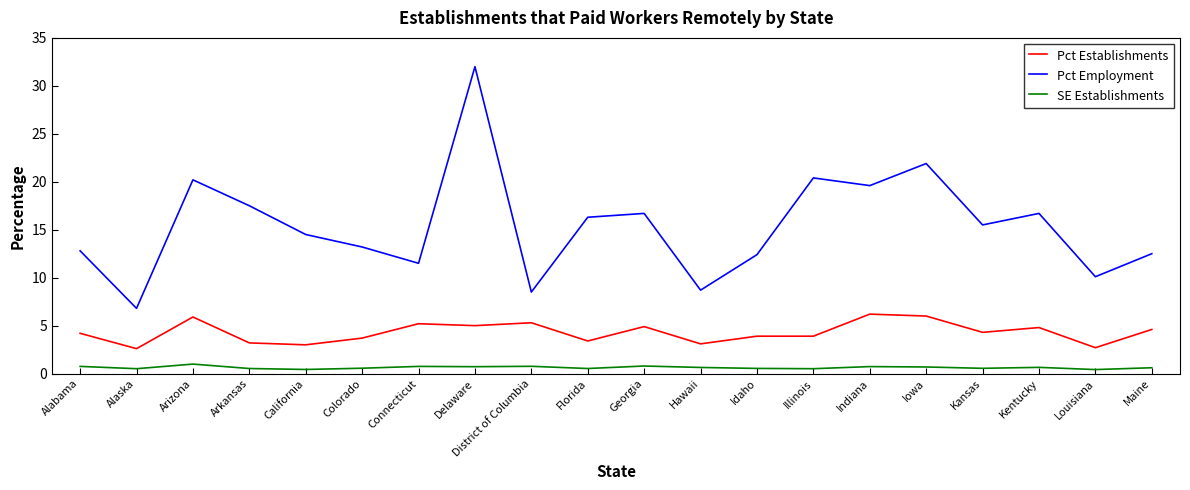

True or false: SE Establishments and Pct Employment cross at least once.

False